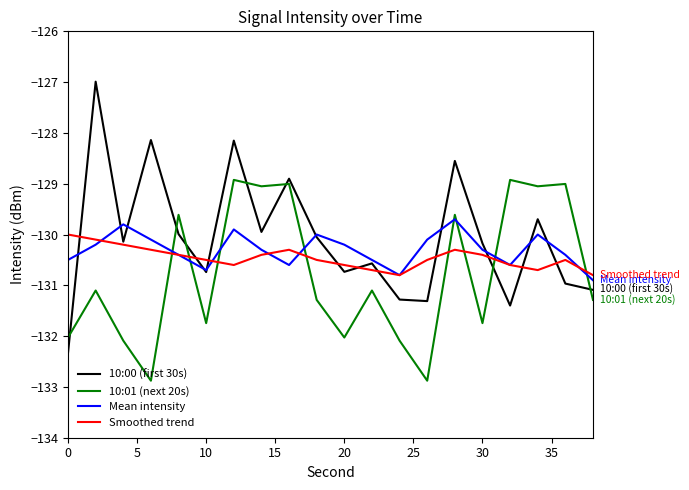

Which series has the widest spread of values?

10:00 (first 30s)